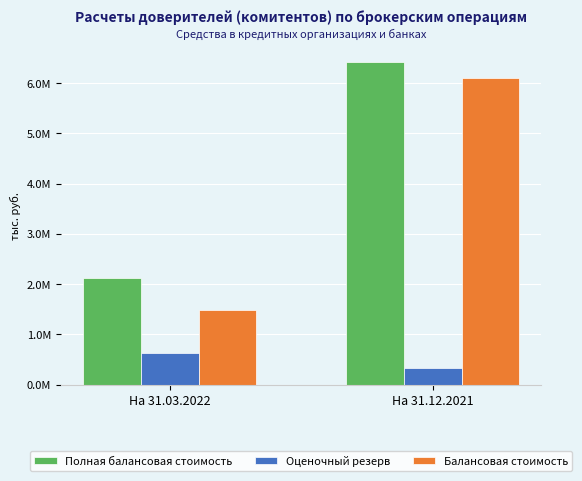

What are all the series names shown in the legend?

Полная балансовая стоимость, Оценочный резерв, Балансовая стоимость